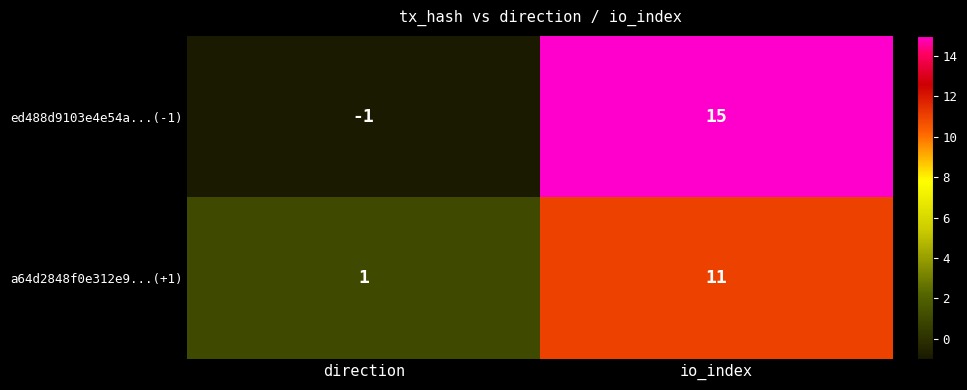

Reading right to left, what are all the values shown in this chart?

ed488d9103e4e54a...(-1): io_index=15	direction=-1
a64d2848f0e312e9...(+1): io_index=11	direction=1